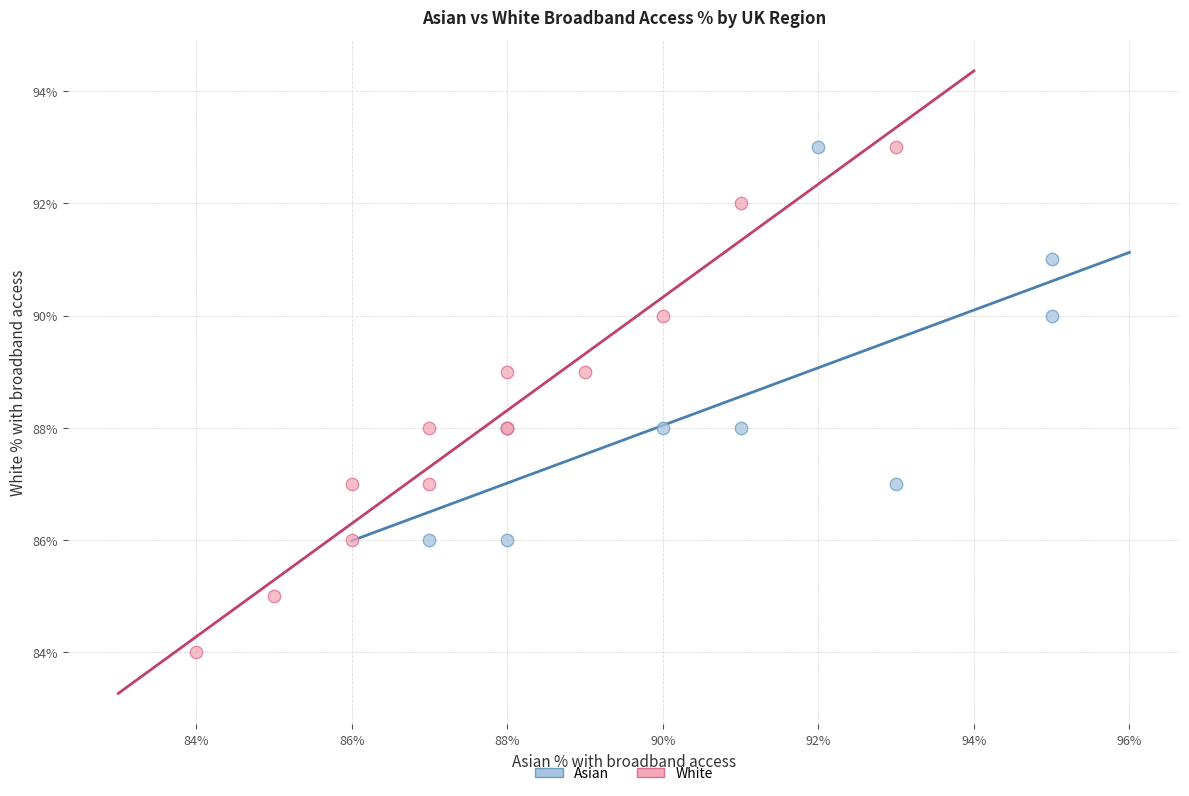

Which series contains the lowest Y value?

White